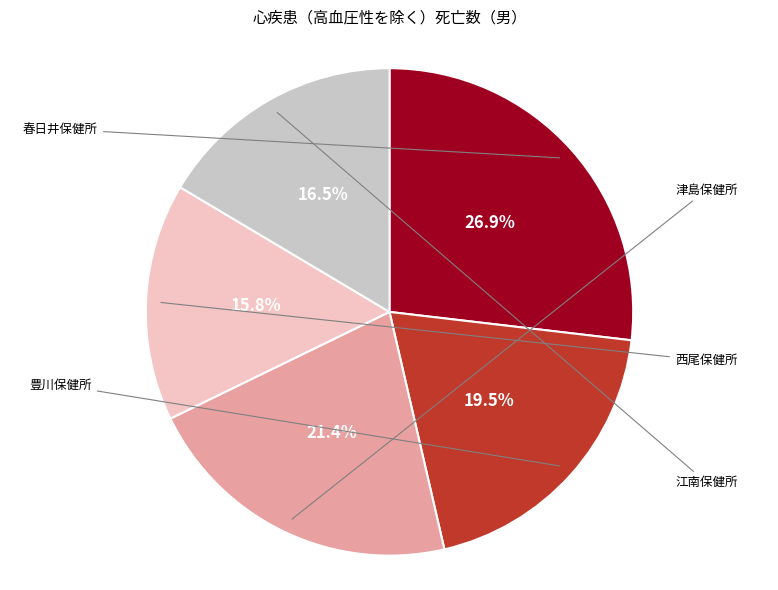

Which category has the biggest portion of the pie?

春日井保健所